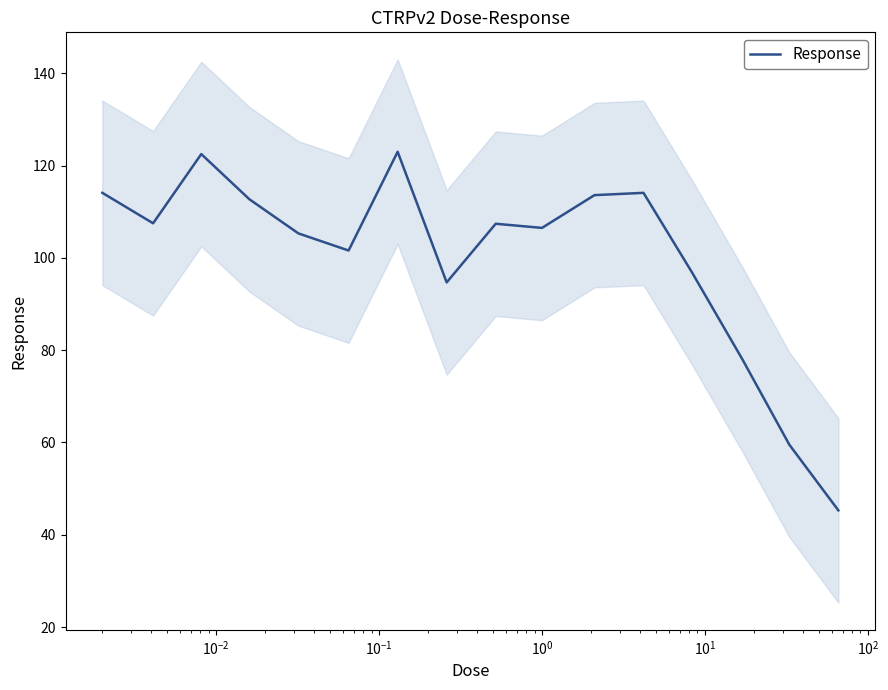

What is the average value?

100.2